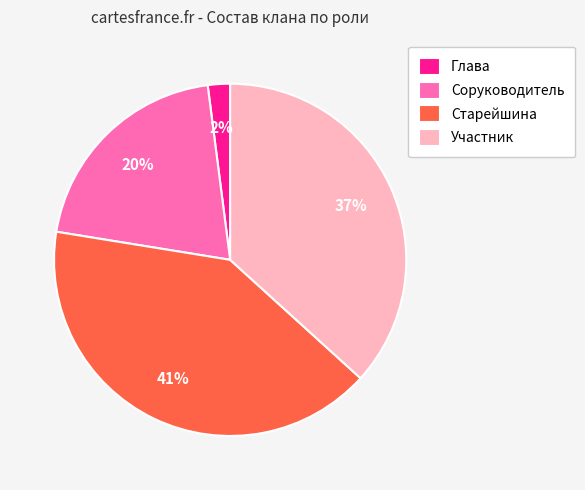

Do Участник and Старейшина together represent more than half of the pie?

Yes